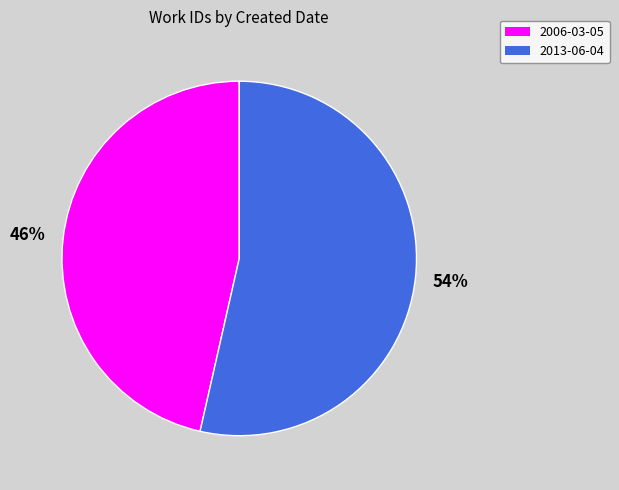

Between 2006-03-05 and 2013-06-04, which is larger?

2013-06-04